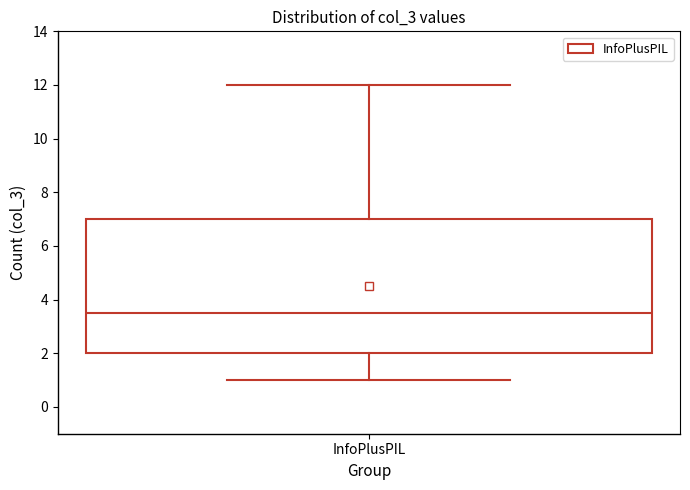

Transcribe this box plot: give where the median line is, the range the box spans, and where the two whiskers end, as read against the y-axis. The values are not printed on the chart, so give them approximately, as read against the axis.

median 3.6, box 2.0 to 7.0, whiskers 1.0 to 12.0